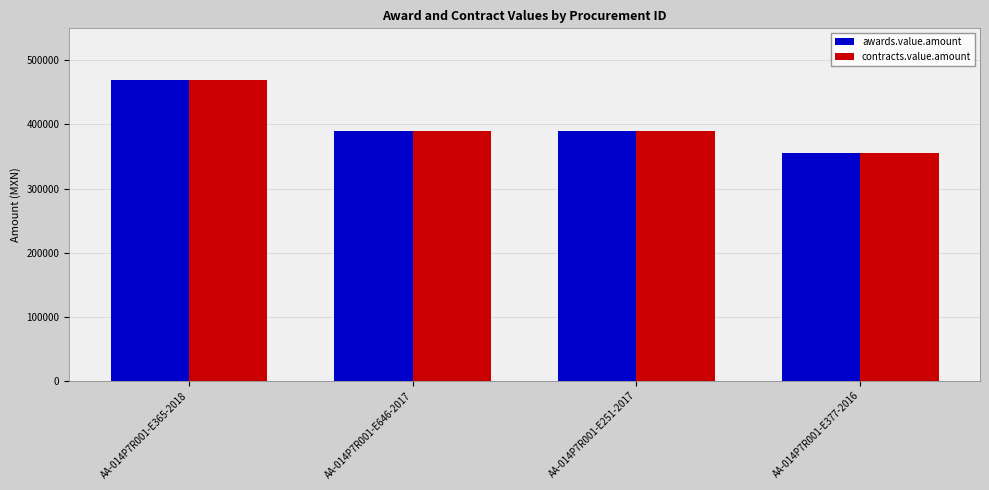

What is the lowest value of the awards.value.amount series?

355496